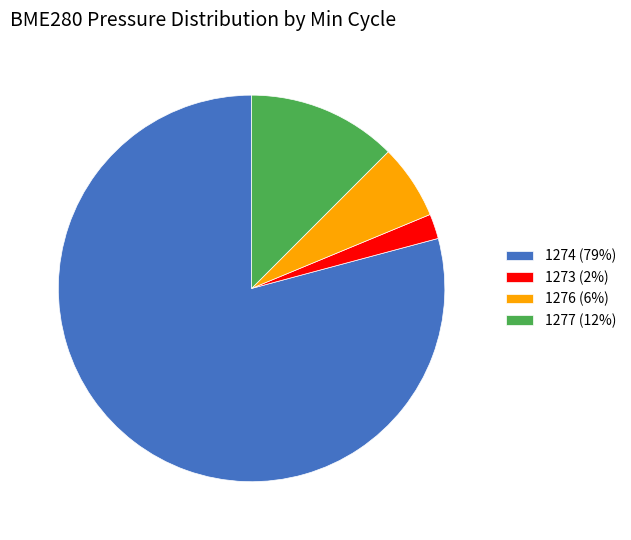

Rank the categories by value from highest to lowest.

1274 (79%), 1277 (12%), 1276 (6%), 1273 (2%)